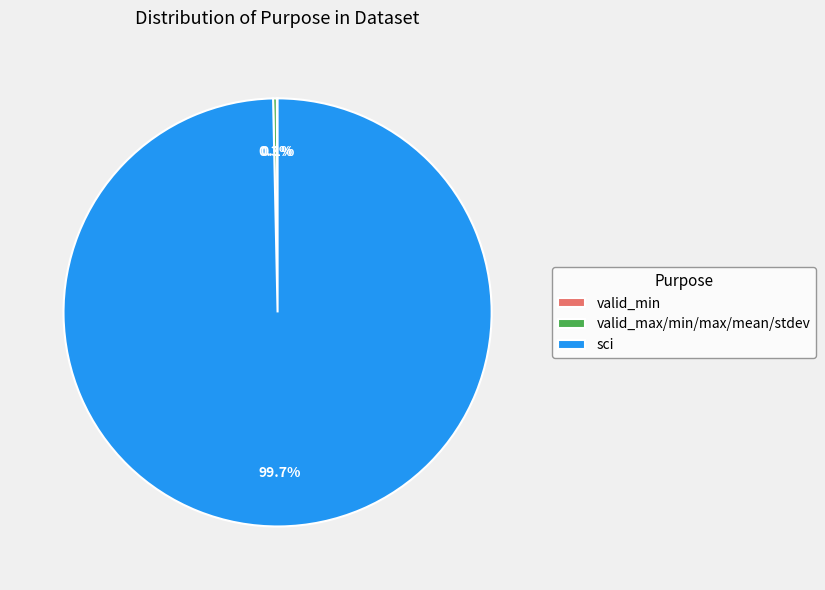

What percentage is NOT represented by valid_max/min/max/mean/stdev?

99.7%